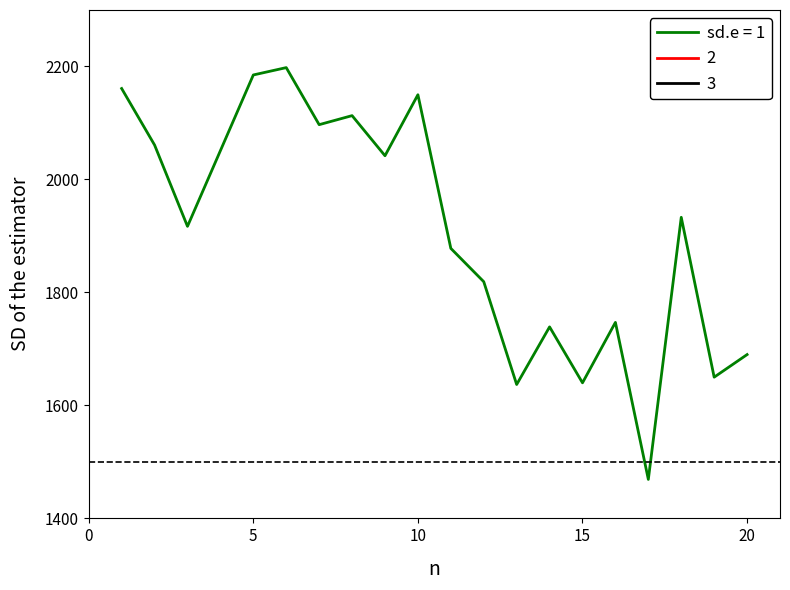

What is the maximum value for sd.e = 1?

2198